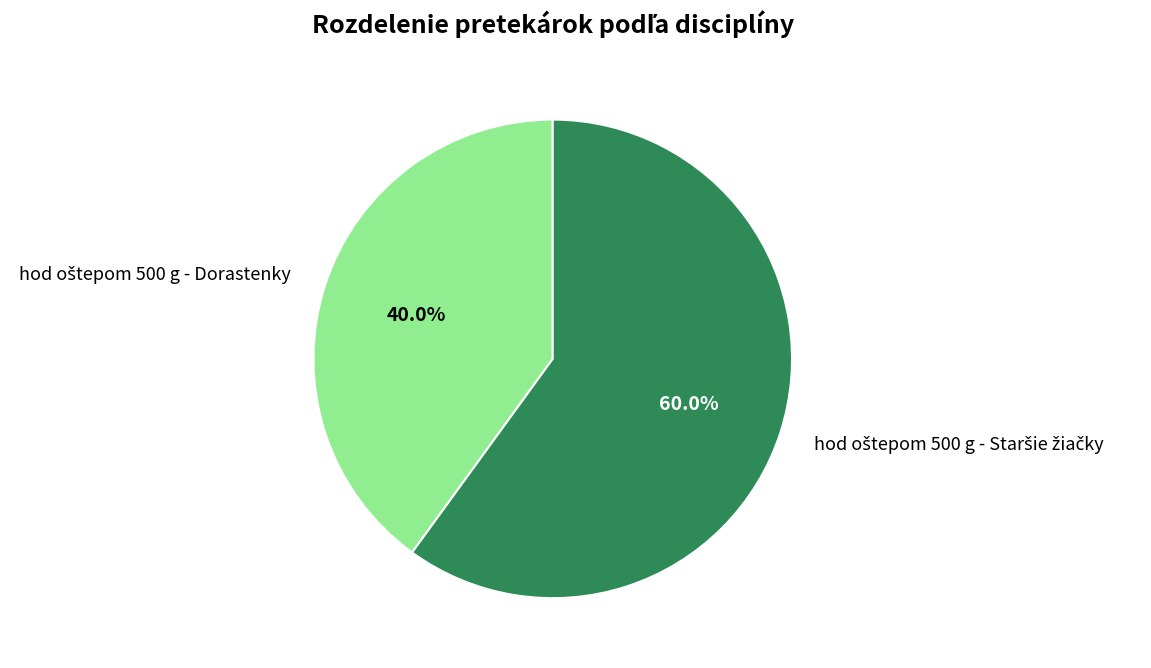

Is there a majority slice in this chart?

Yes